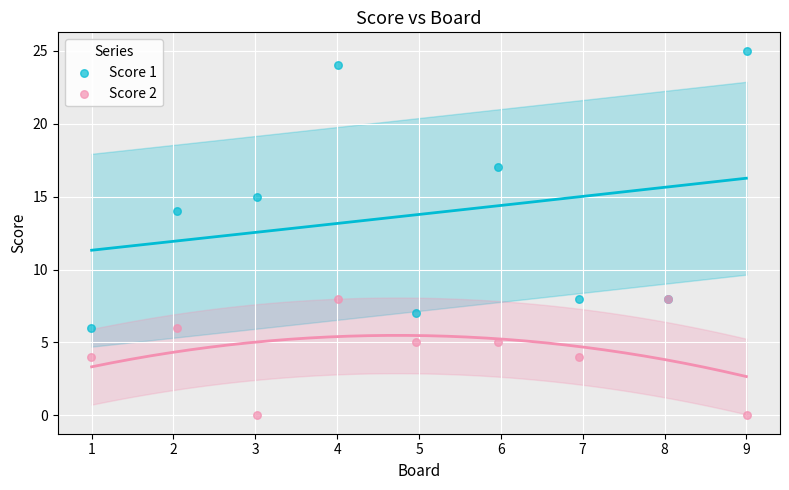

Which series contains the highest Y value?

Score 1